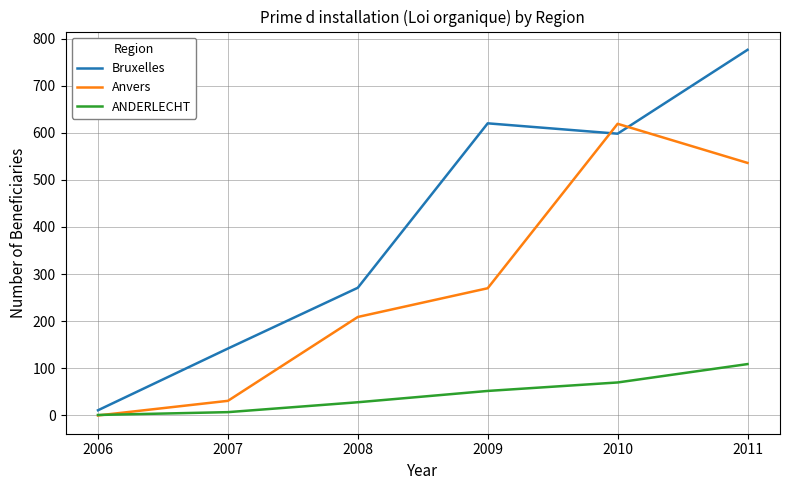

At which label is Anvers closest to 309?

2009